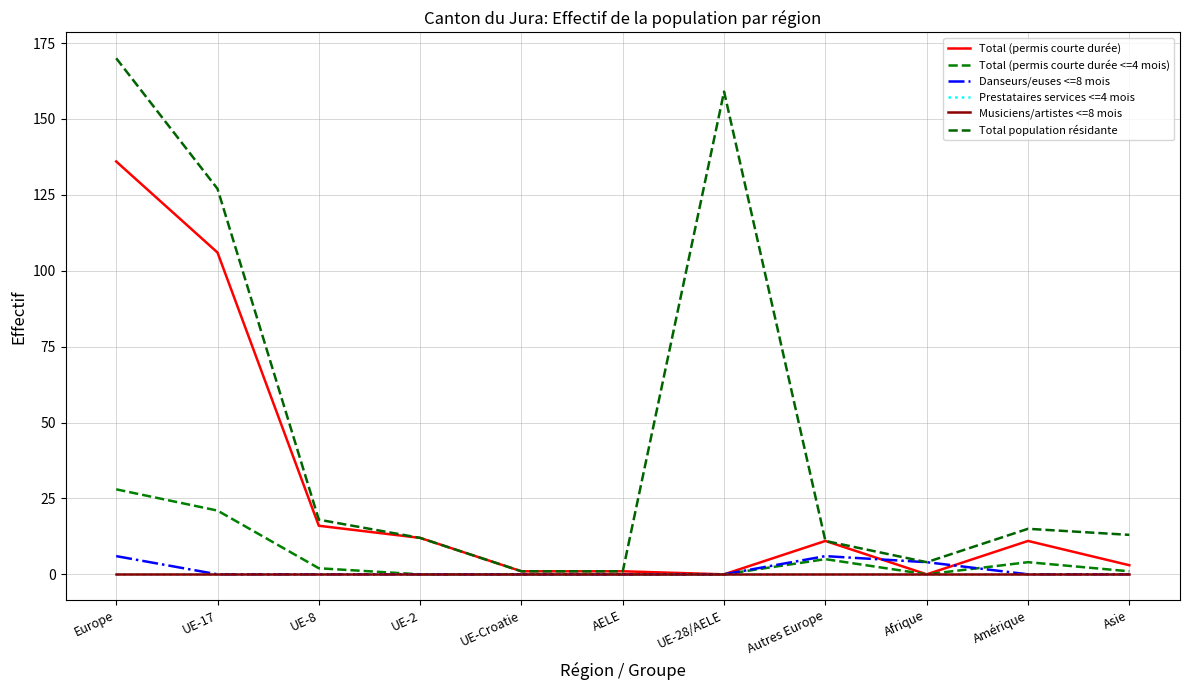

List the labels in order of Danseurs/euses <=8 mois value, largest first.

Europe, Autres Europe, Afrique, UE-17, UE-8, UE-2, UE-Croatie, AELE, UE-28/AELE, Amérique, Asie